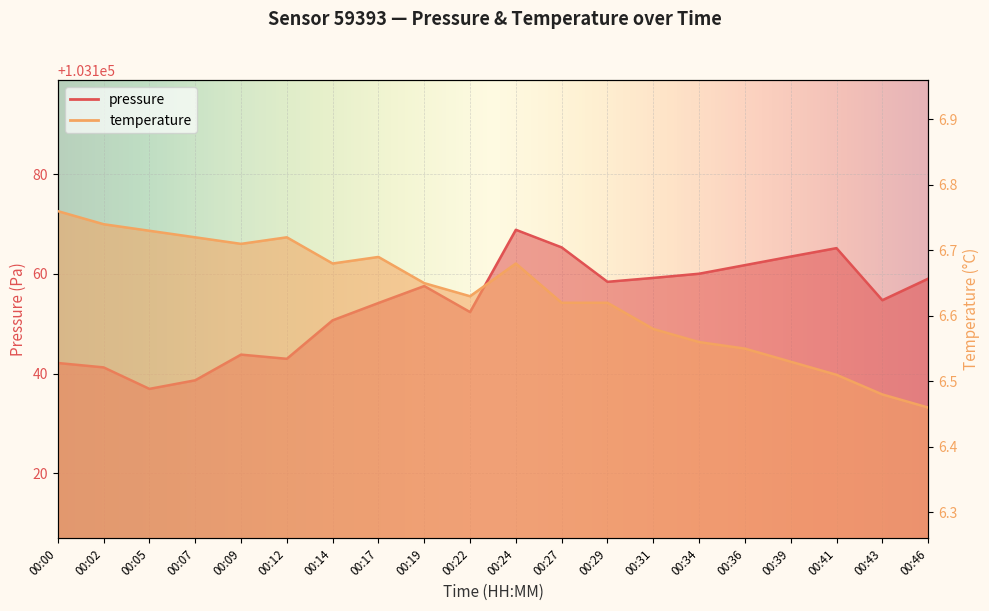

What is the highest value of the temperature series?

6.8